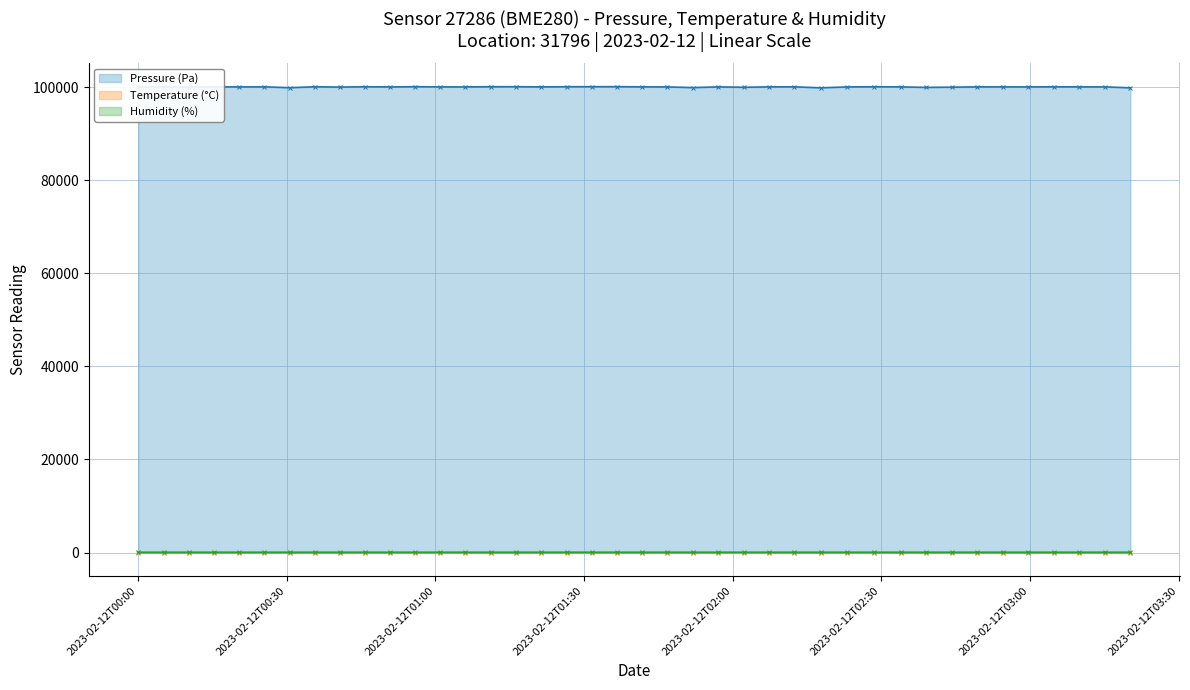

Between 2023-02-12T01:26:30 and 2023-02-12T03:20:17, which is larger?

2023-02-12T01:26:30